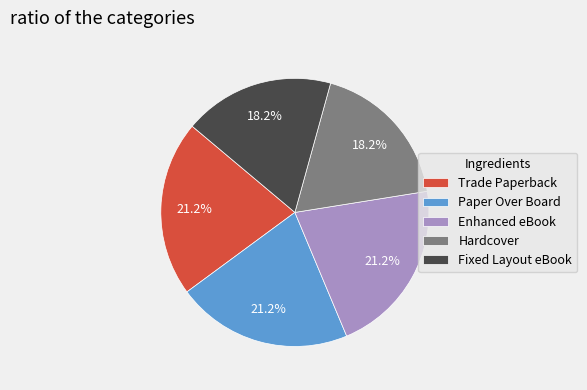

What is the ratio of the value at Trade Paperback to the value at Hardcover?

1.2